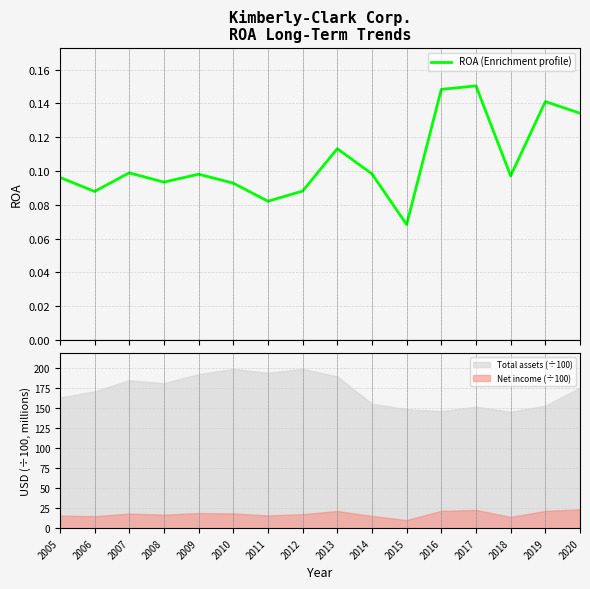

The value at 2006 is 0.2. True or false?

False